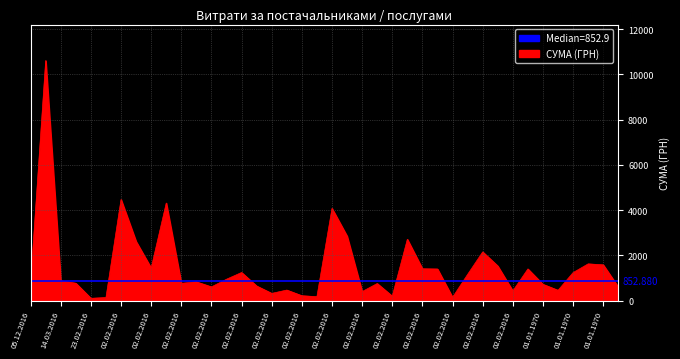

At which category does the chart reach its minimum across all series?

23.02.2016